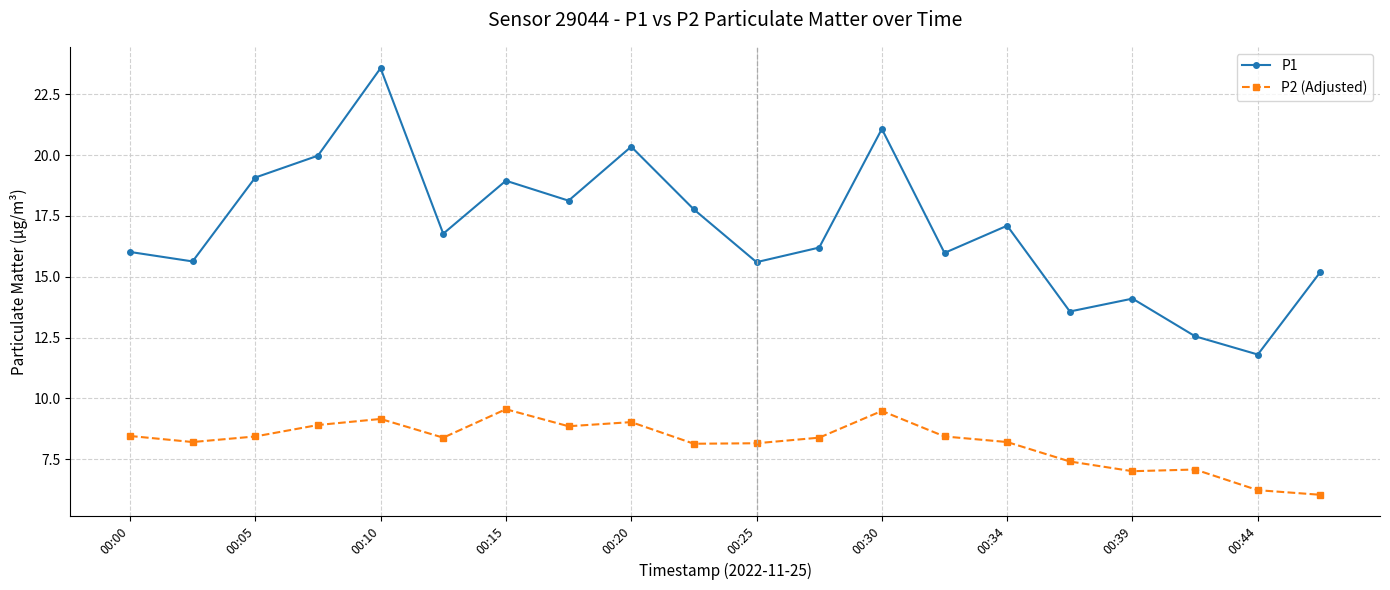

How many series are shown in this chart?

2